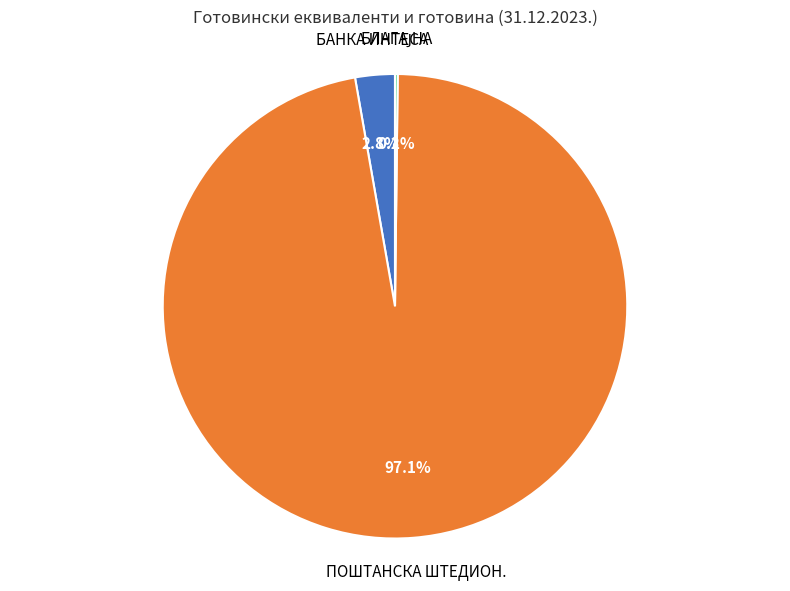

Is there any slice that represents more than half of the pie?

Yes